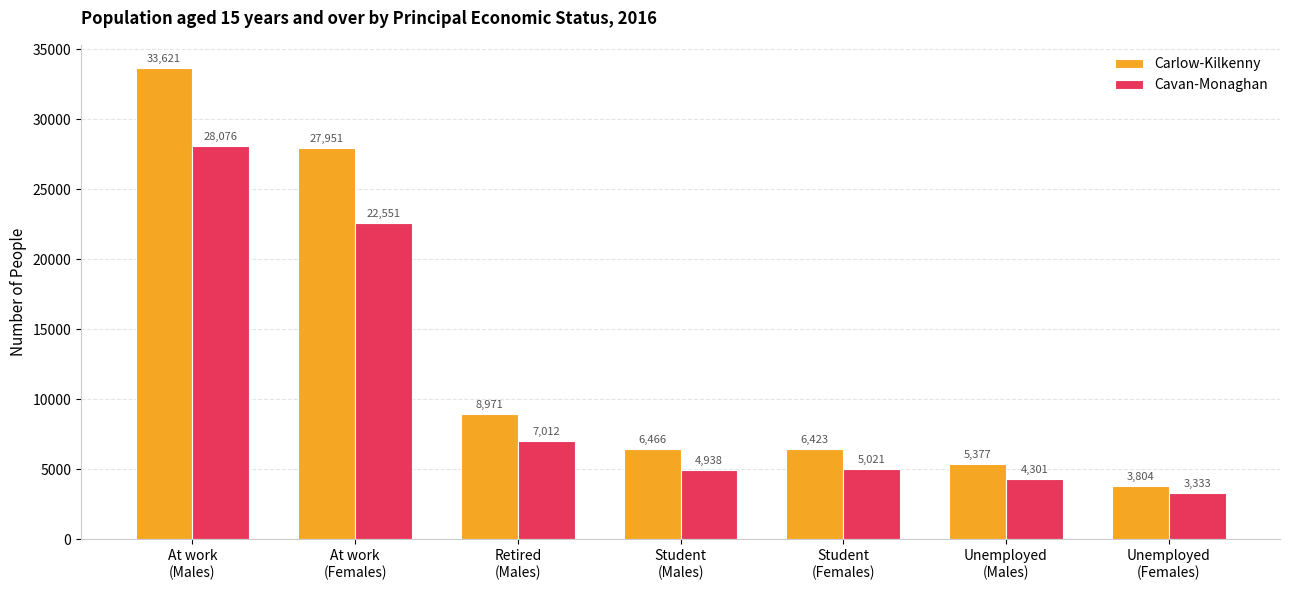

What is the total value across all series at Unemployed
(Males)?

9678